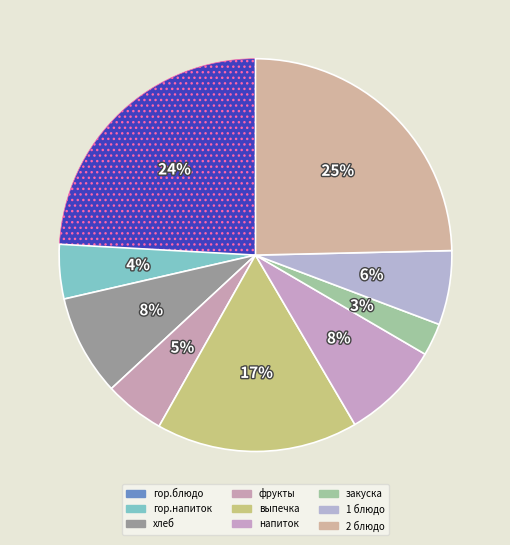

How many slices are in this pie chart?

9